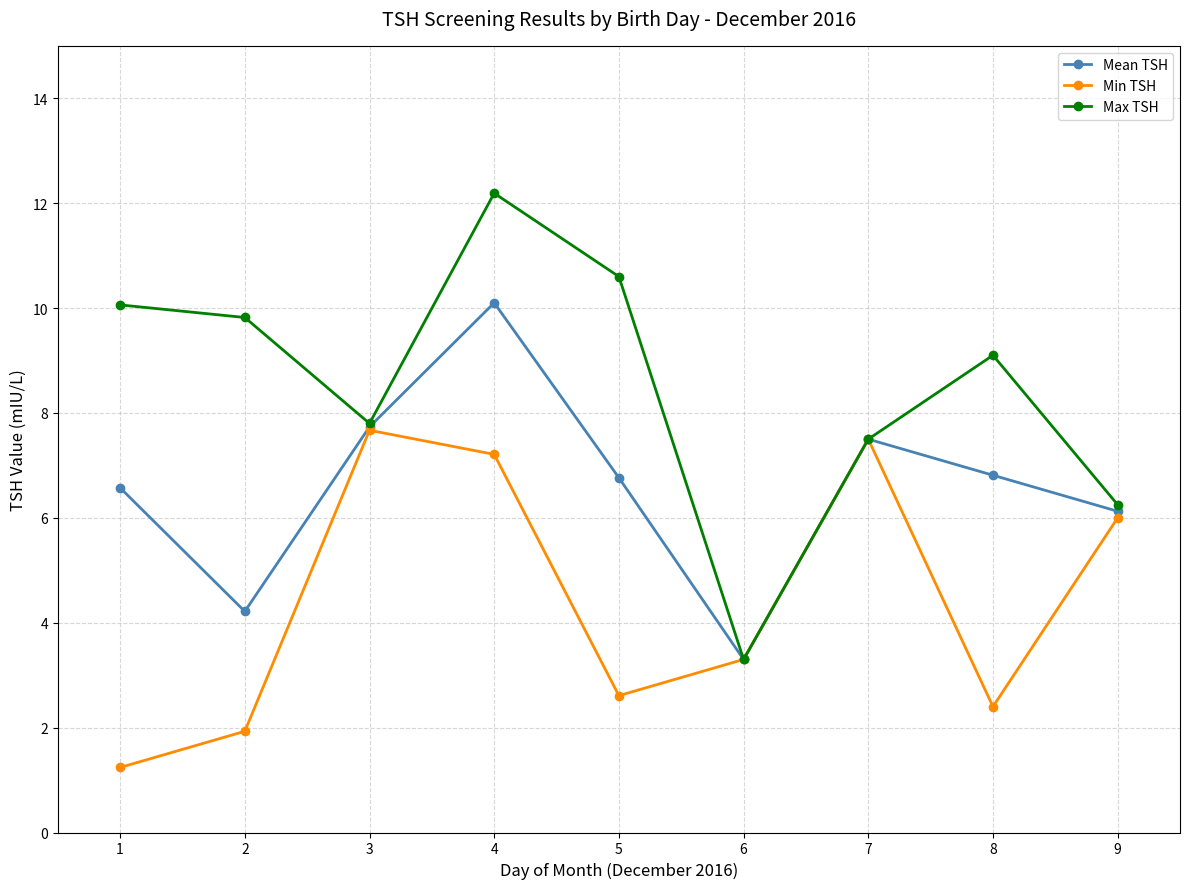

List the series in order of their peak value, lowest first.

Min TSH, Mean TSH, Max TSH